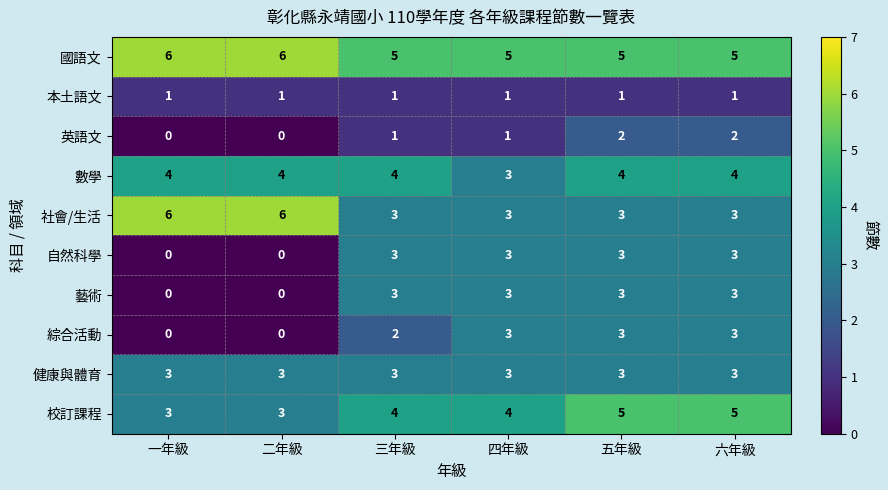

True or false: 數學 has a value of 1 at 四年級.

False